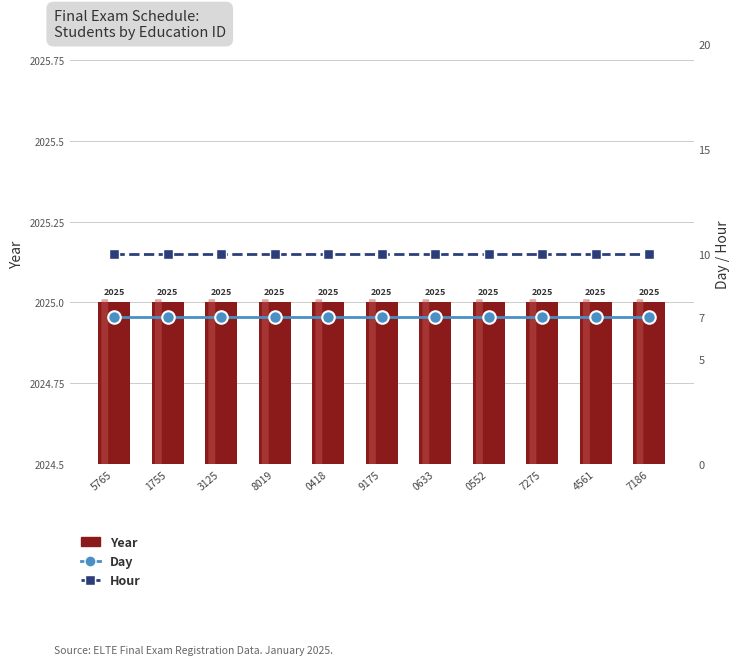

True or false: Hour has a value of 10 at 0552.

True